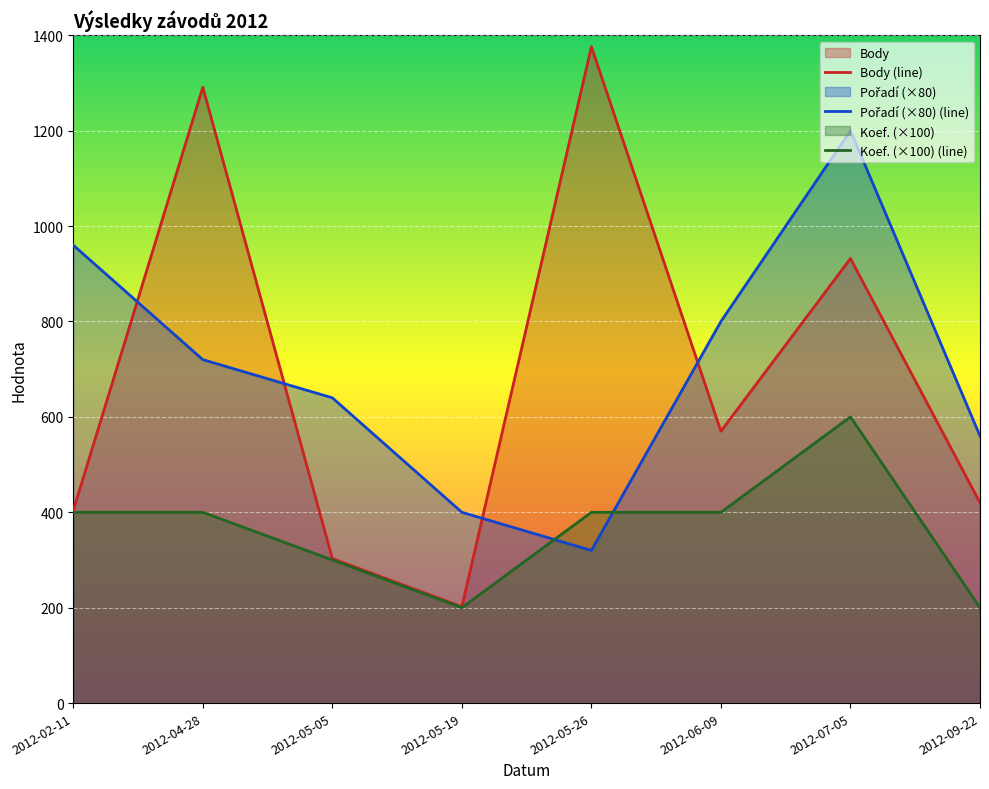

What is the difference between the Koef. values at 2012-09-22 and 2012-05-26?

200